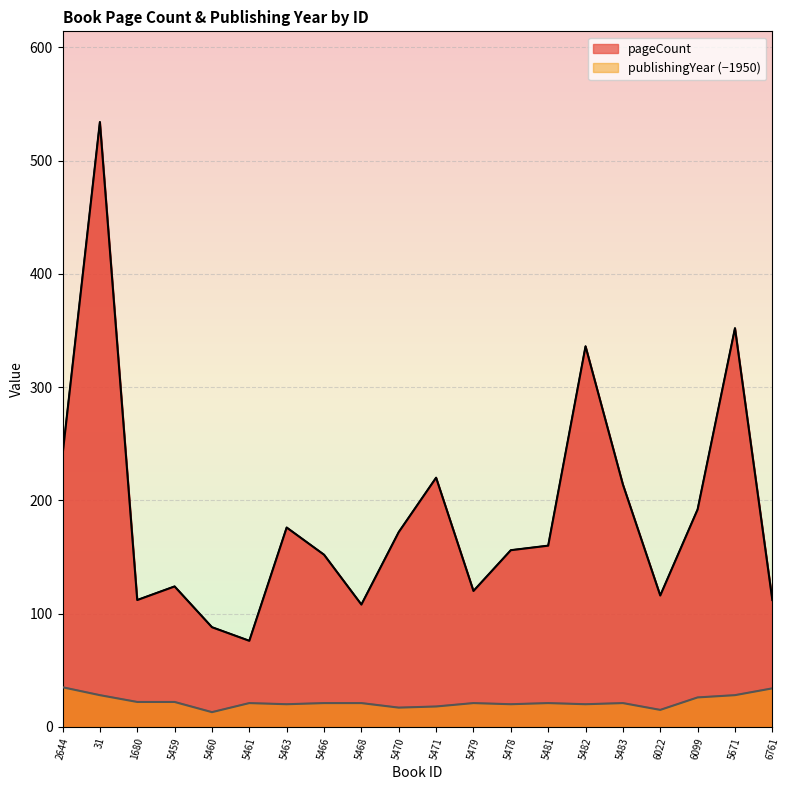

What are all the series names shown in the legend?

pageCount, publishingYear (−1950)